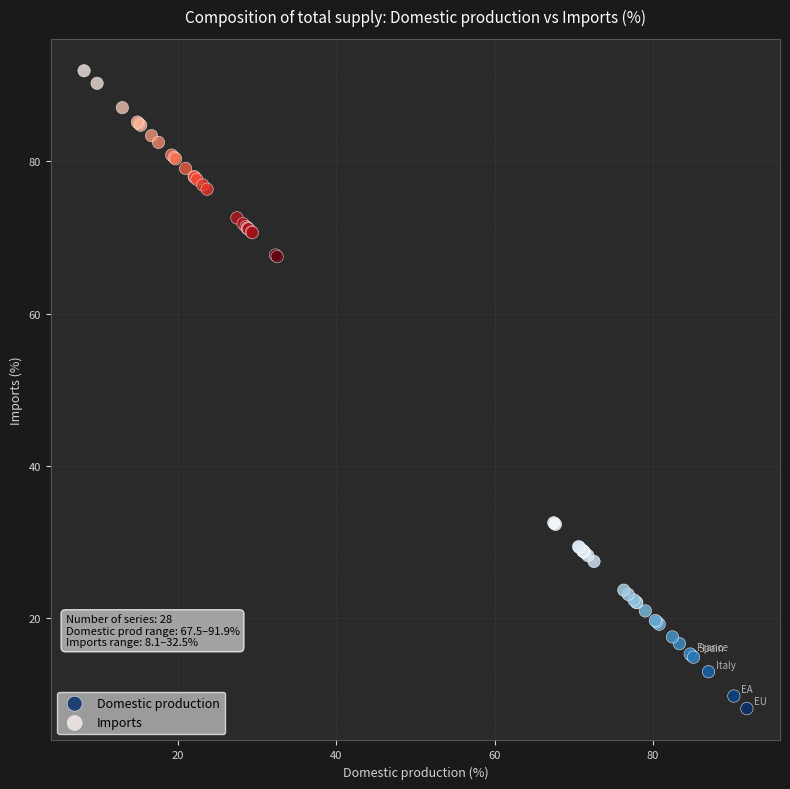

Which series contains the highest Y value?

Imports